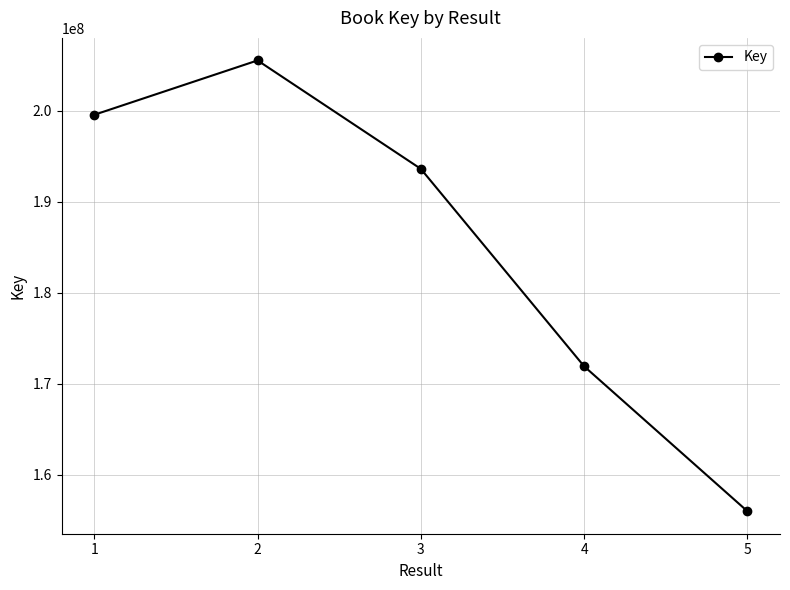

Reading right to left, list all the values displayed in this chart.

155982101	171909199	193602780	205520375	199547433